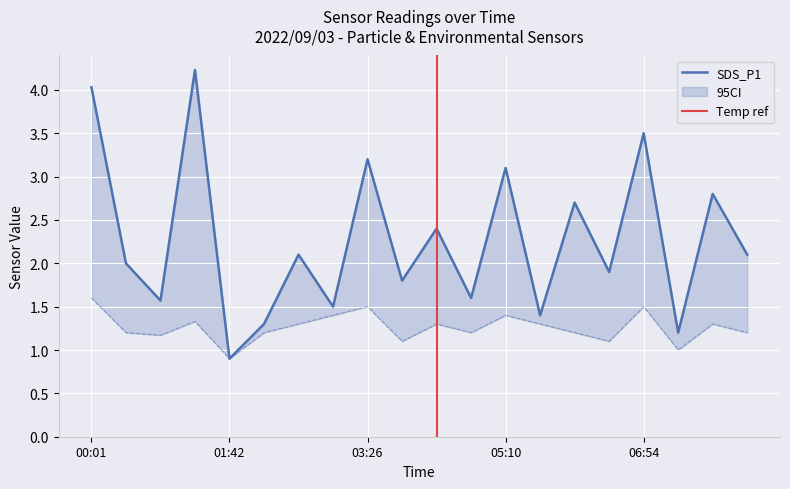

True or false: SDS_P1 and SDS_P2 cross at least once.

False